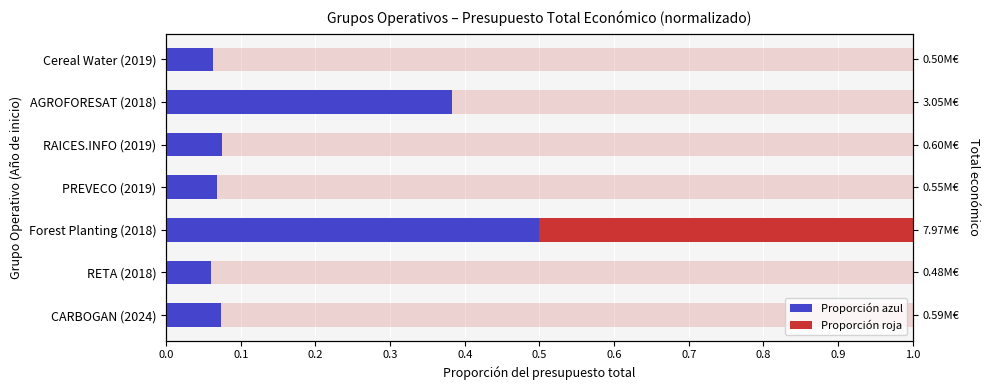

Is the value of Proporción azul at RAICES.INFO (2019) greater than the value of Proporción roja at Cereal Water (2019)?

Yes